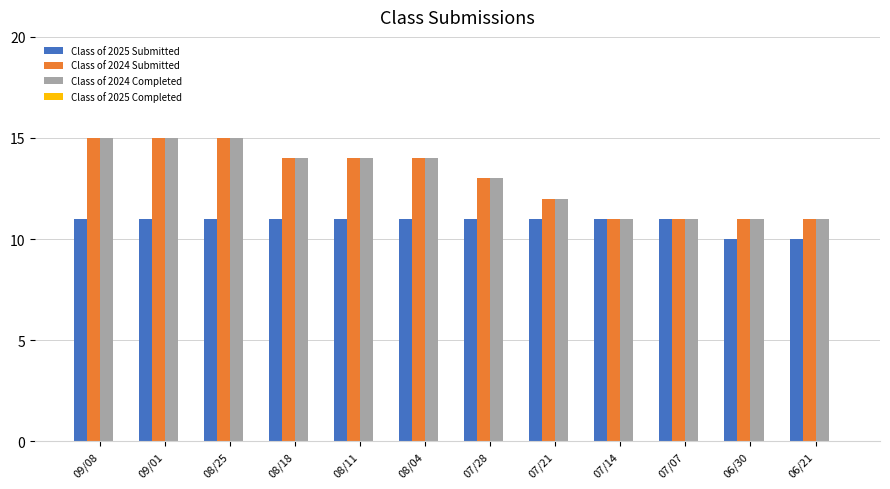

The value of Class of 2024 Submitted at 07/07 is 11. True or false?

True